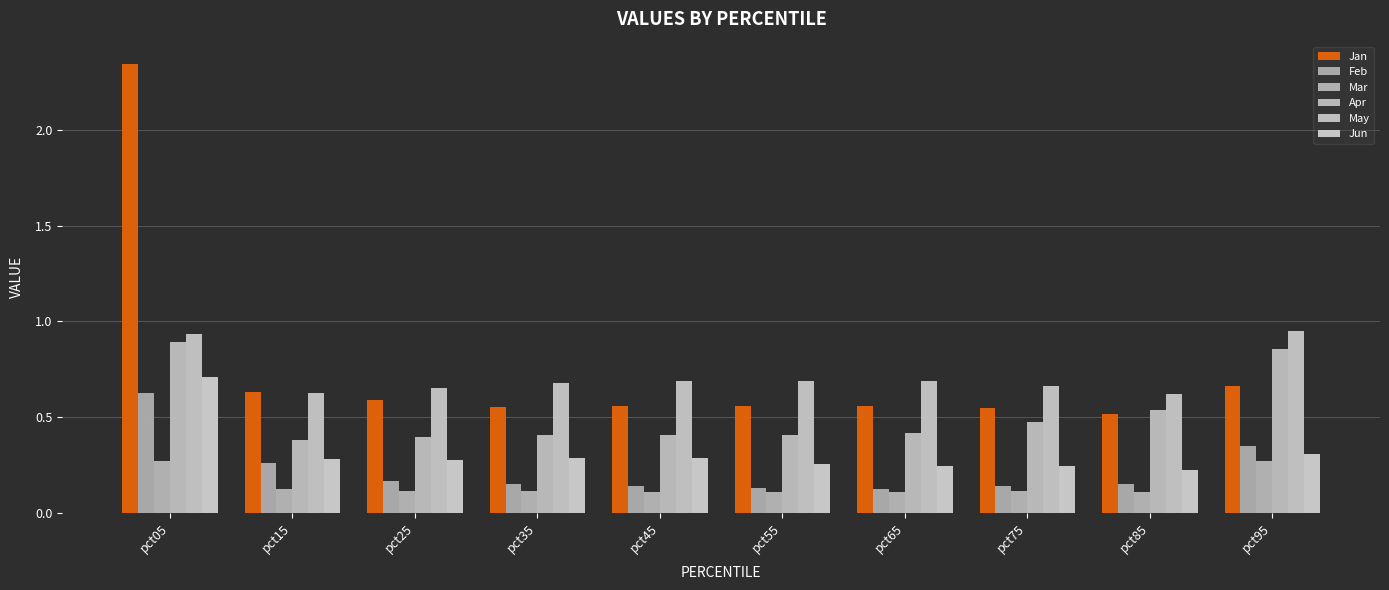

What is the minimum value for Apr?

0.4